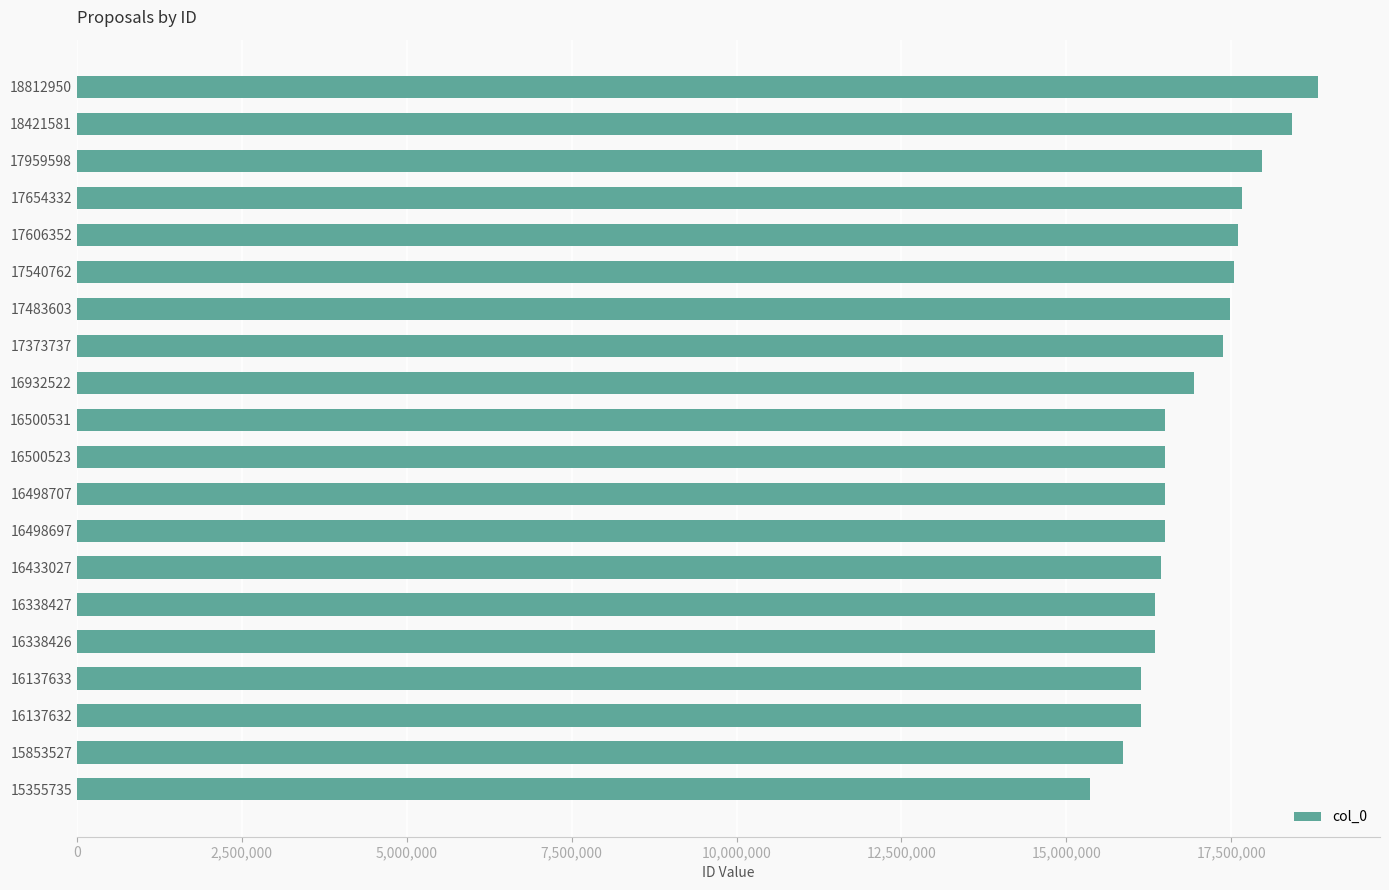

Which label corresponds to the smallest value in the chart?

15355735